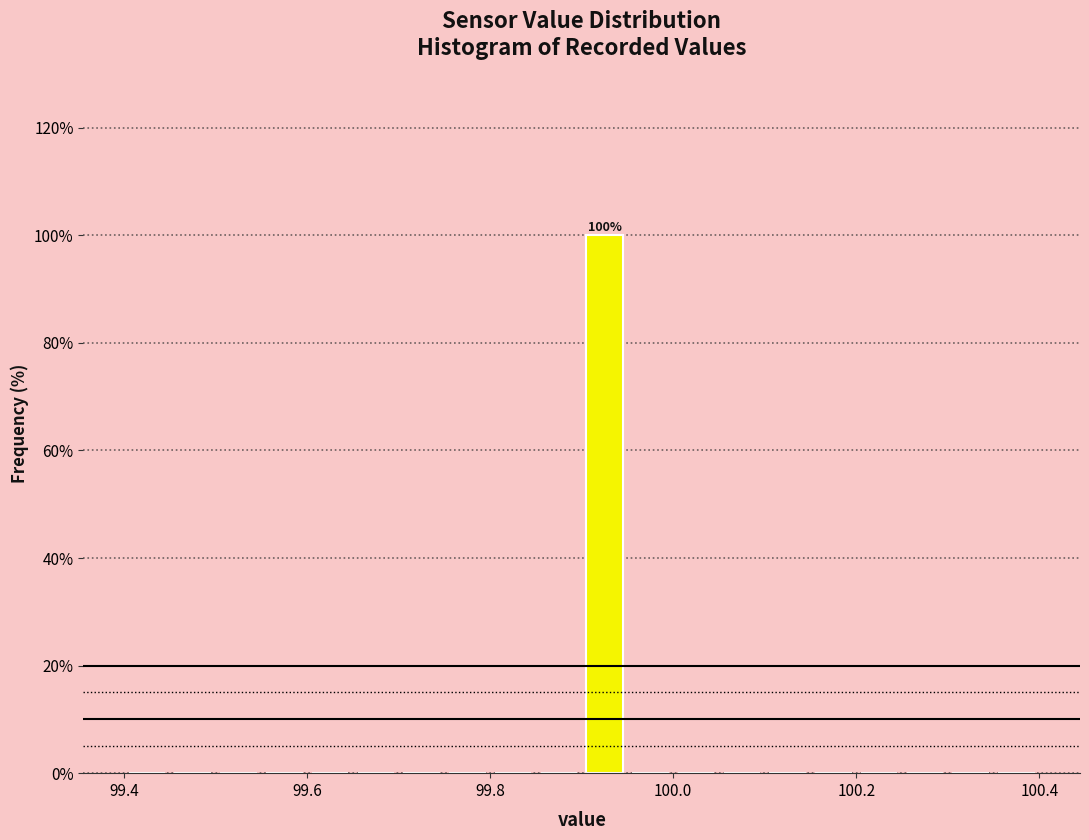

Around what value on the x-axis is the tallest bar? Give the approximate position of its centre, as read against the axis.

99.92